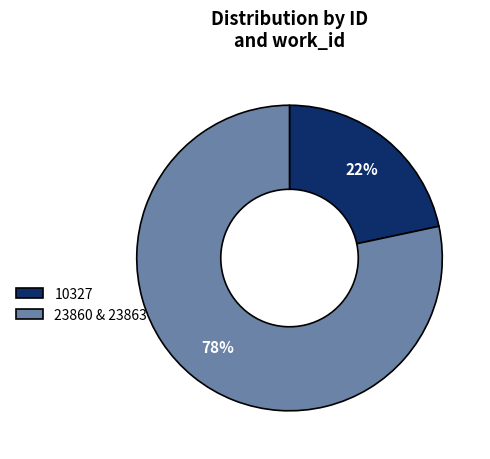

To the nearest percent, what is the average slice percentage?

50%